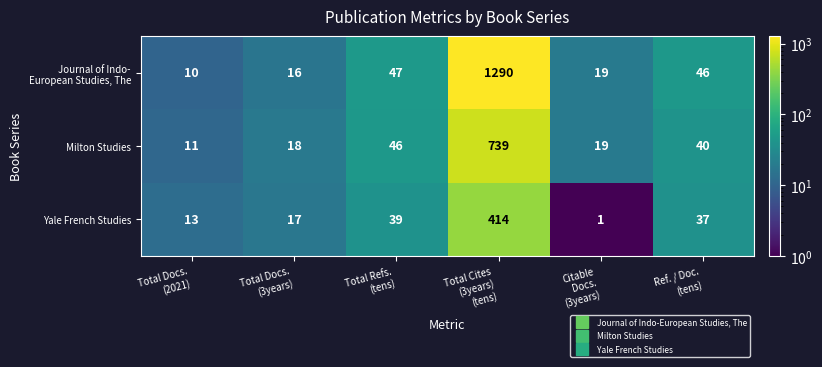

What is the difference between the second highest and minimum values in the Milton Studies series?

35